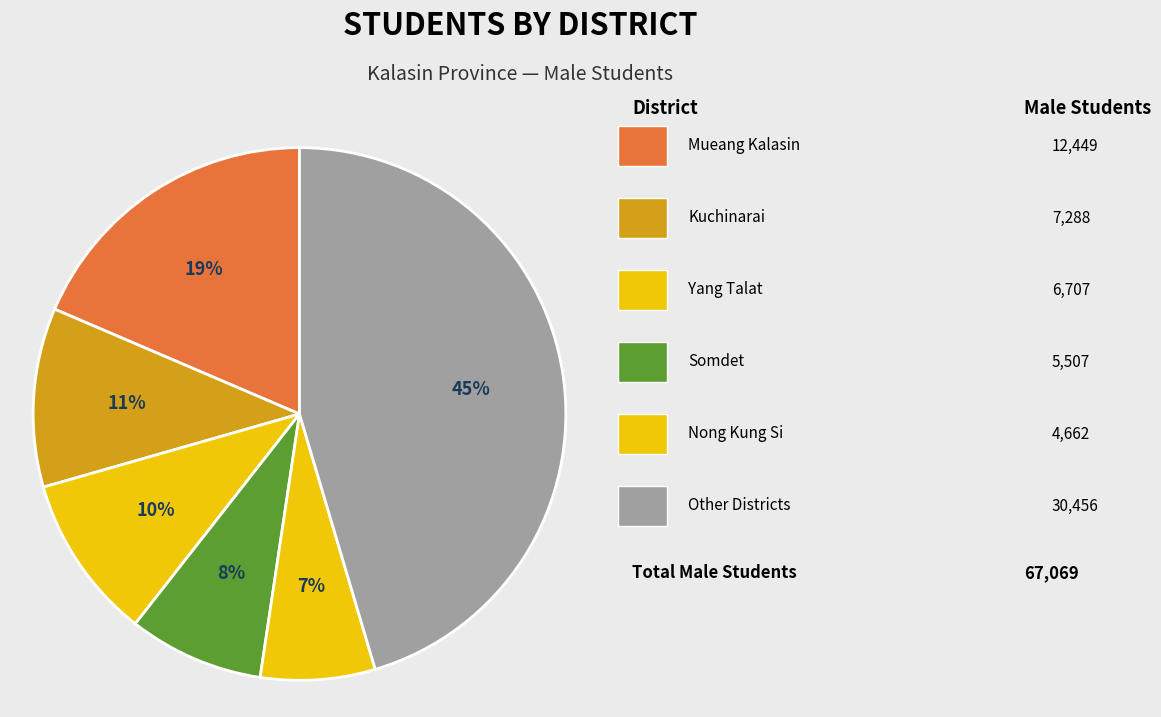

How many segments does this pie chart have?

6